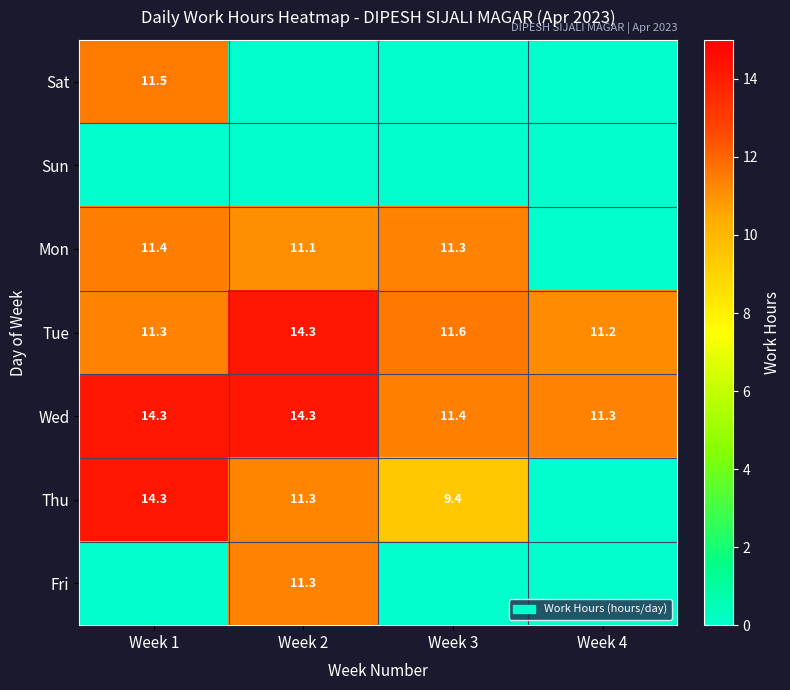

Is it true that Wed equals 11.3 at Week 4?

True